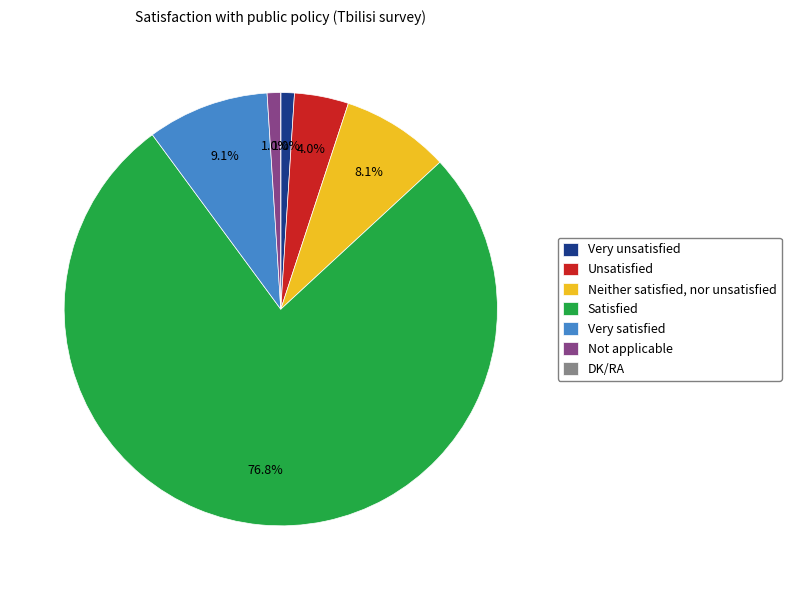

What is the total percentage of Not applicable and Very unsatisfied?

2.0%